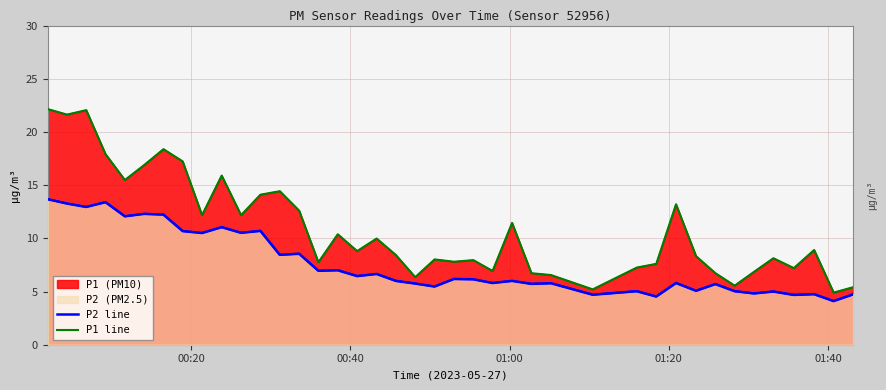

At which label does P1 line first exceed 8?

00:20